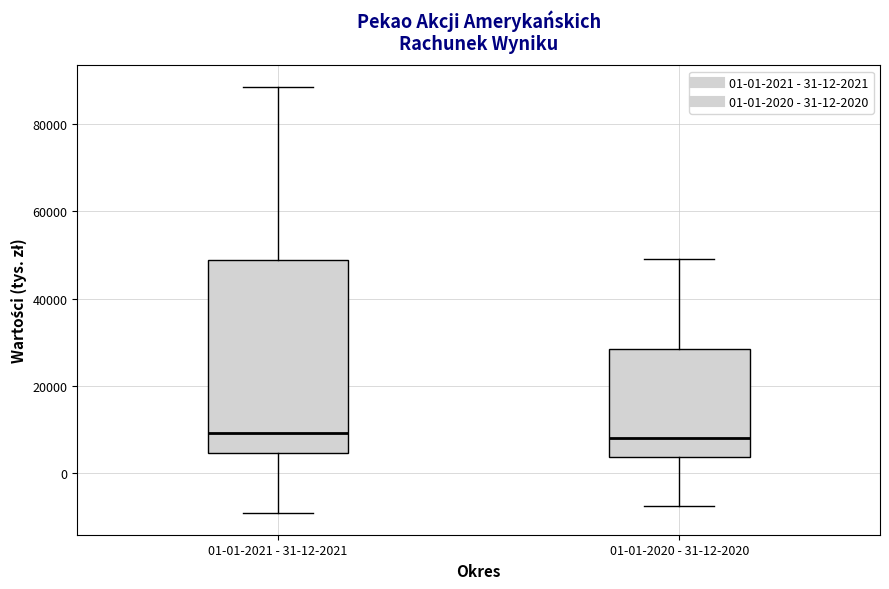

Where does the lower whisker of the box for 01-01-2021 - 31-12-2021 end on the y-axis? The values are not printed on the chart, so give them approximately, as read against the axis.

-10000